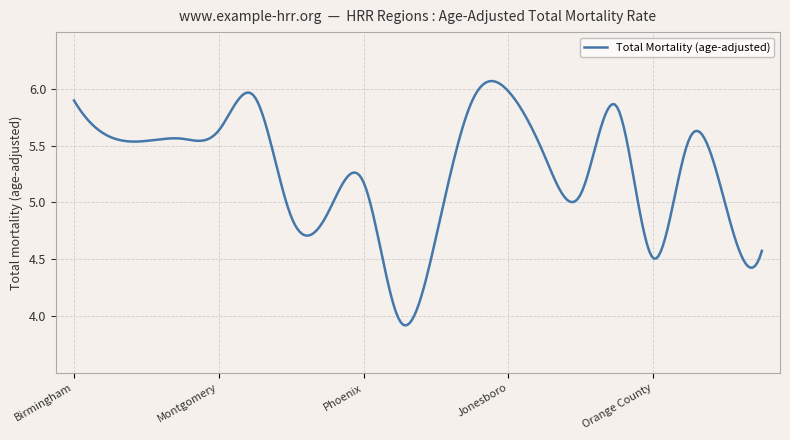

Which label corresponds to the smallest value in the chart?

AZ-Sun City